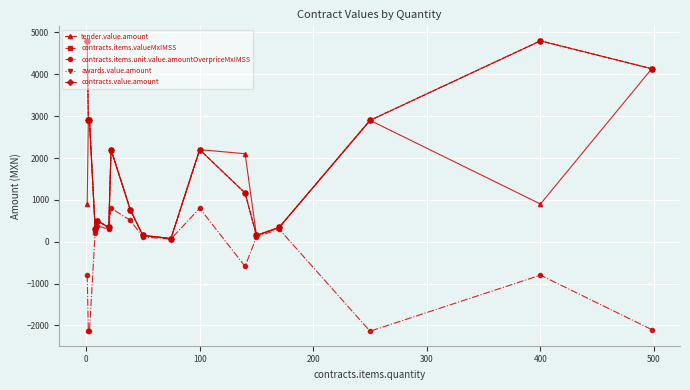

Reading right to left, list all the values displayed in this chart.

tender.value.amount: 4133.4	900.0	2900.0	339.9	150.0	2102.0	2200.0	74.7	150.0	759.6	2200.0	339.9	500.0	312.0	2900.0	2900.0	900.0
contracts.items.valueMxIMSS: 4133.4	4800.0	2900.0	339.9	150.0	1162.0	2200.0	74.7	150.0	759.6	2200.0	339.9	500.0	312.0	2900.0	2900.0	4800.0
contracts.items.unit.value.amountOverpriceMxIMSS: -2101.6	-800.0	-2139.7	299.6	112.4	-590.8	800.0	62.2	112.4	509.2	800.0	299.6	374.8	211.8	-2139.7	-2139.7	-800.0
awards.value.amount: 4133.4	4800.0	2900.0	339.9	150.0	1162.0	2200.0	74.7	150.0	759.6	2200.0	339.9	500.0	312.0	2900.0	2900.0	4800.0
contracts.value.amount: 4133.4	4800.0	2900.0	339.9	150.0	1162.0	2200.0	74.7	150.0	759.6	2200.0	339.9	500.0	312.0	2900.0	2900.0	4800.0